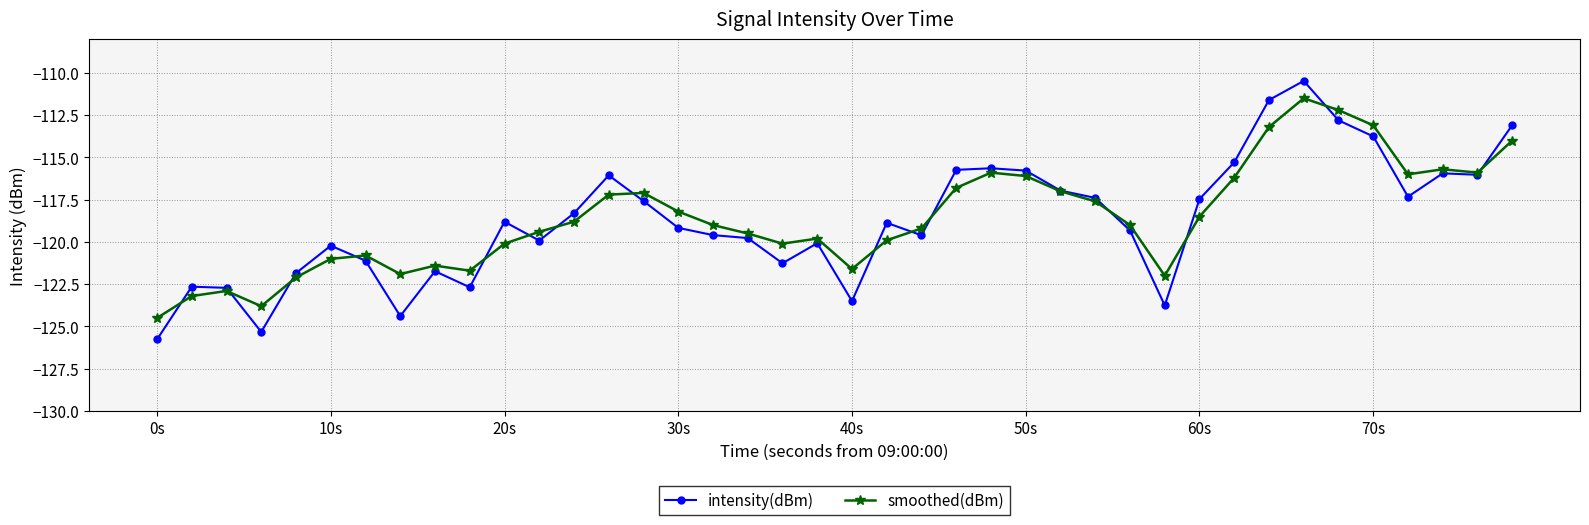

List the series in order of their peak value, highest first.

intensity(dBm), smoothed(dBm)